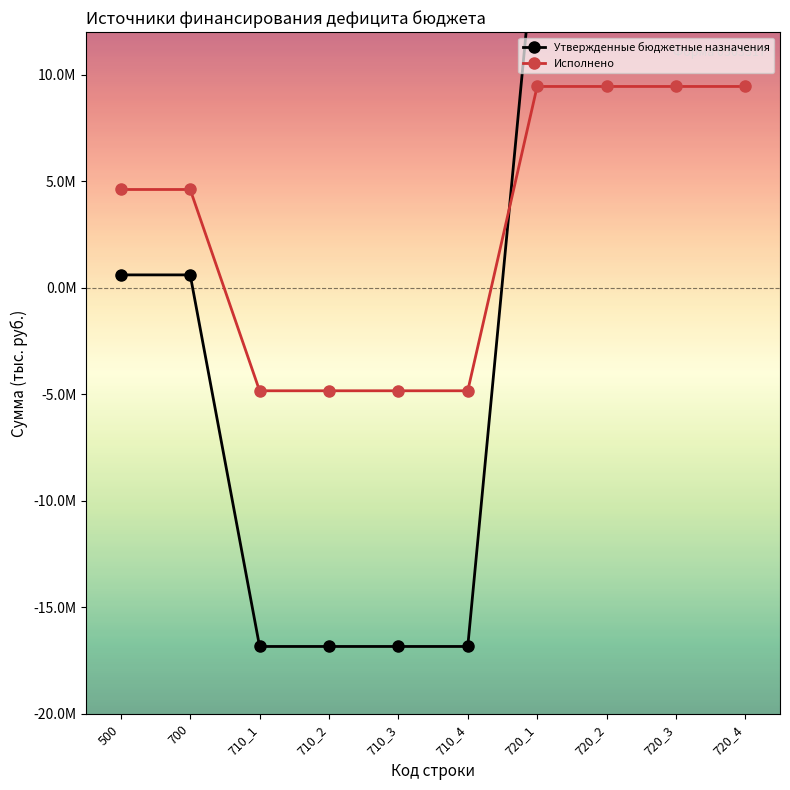

Which has a higher value, 700 or 710_3?

700